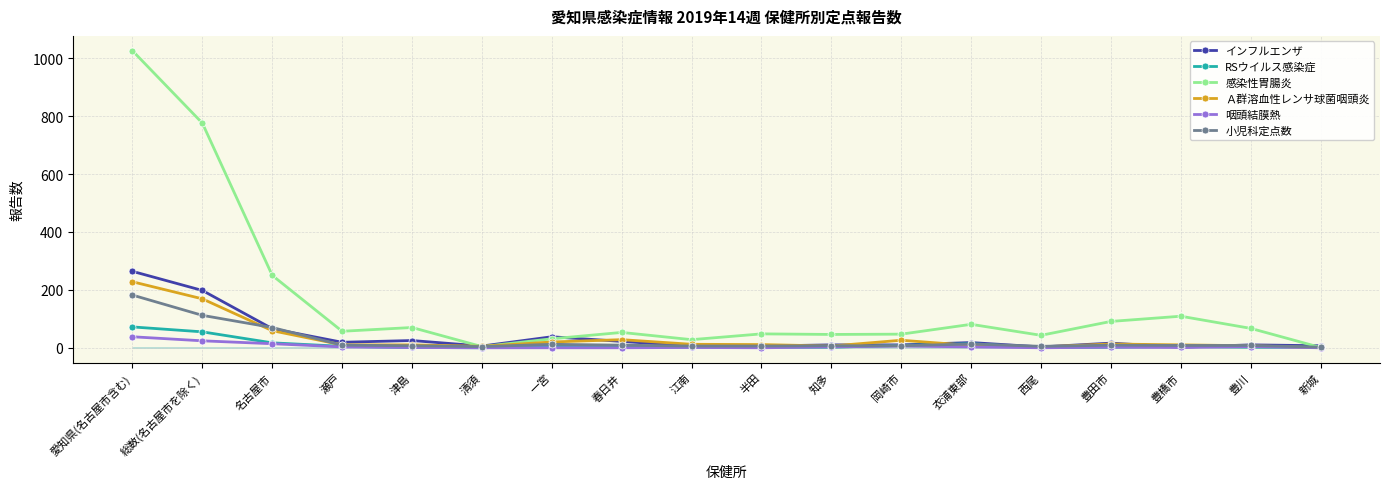

Is it true that 小児科定点数 equals 19 at 一宮?

False